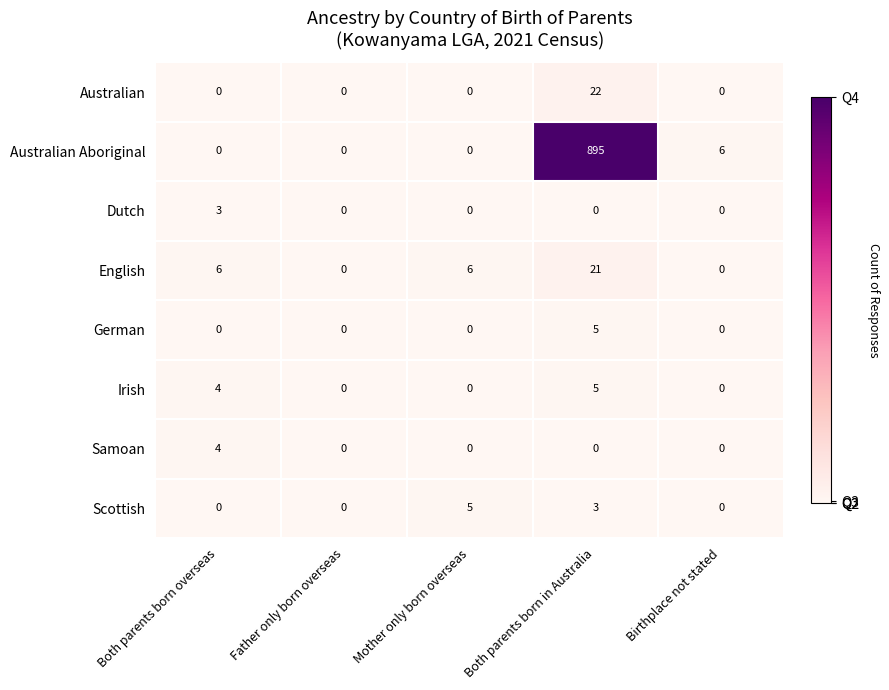

Where is Scottish nearest to the value 2?

Both parents born in Australia